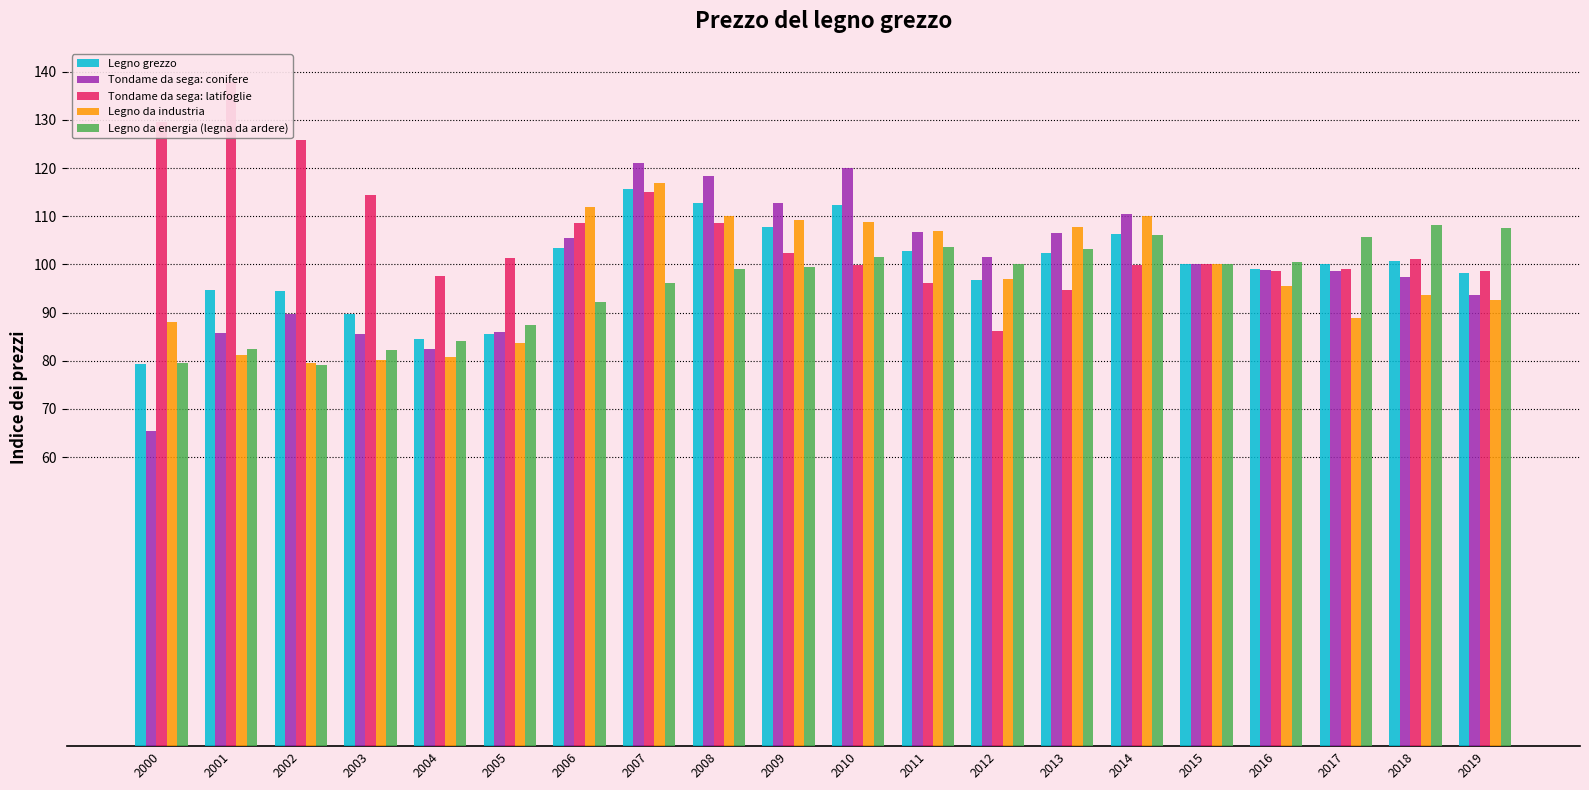

What are all the series names shown in the legend?

Legno grezzo, Tondame da sega: conifere, Tondame da sega: latifoglie, Legno da industria, Legno da energia (legna da ardere)